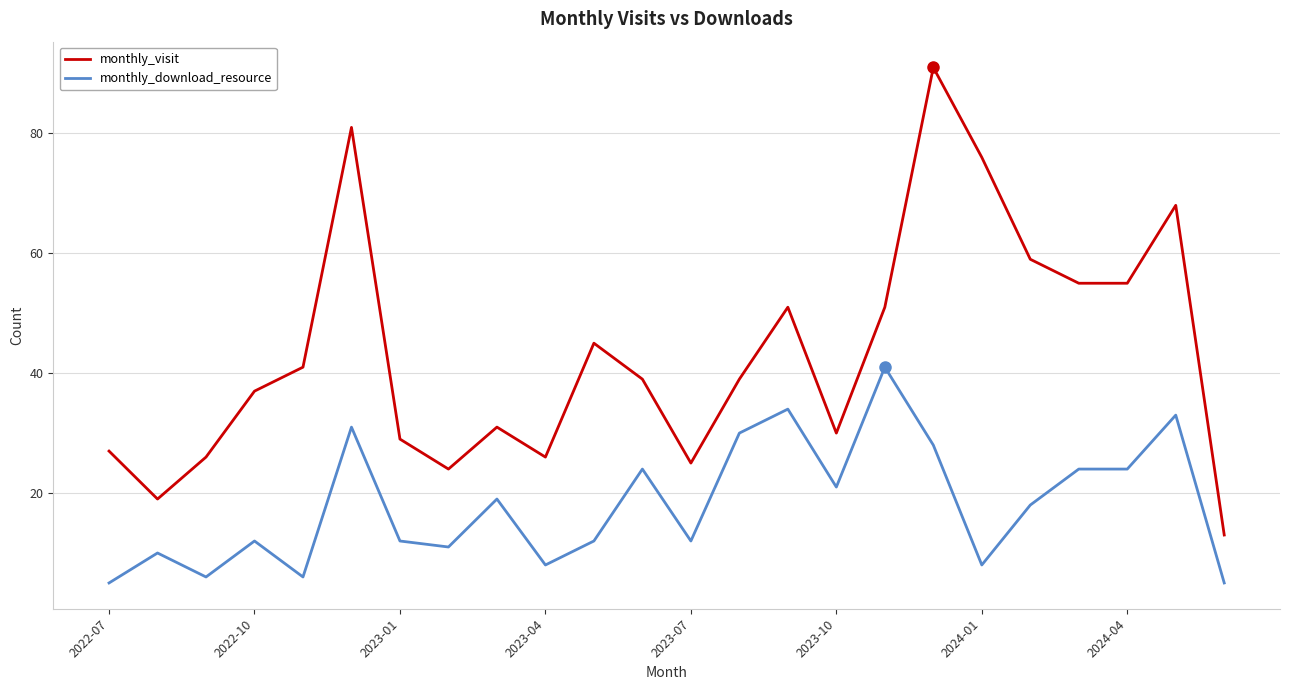

Rank the series by their maximum value, from highest to lowest.

monthly_visit, monthly_download_resource